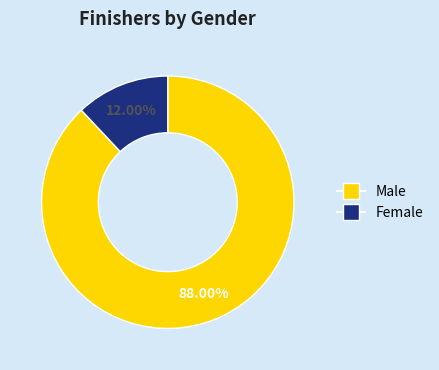

What percentage is the Female slice, to the nearest percent?

12%